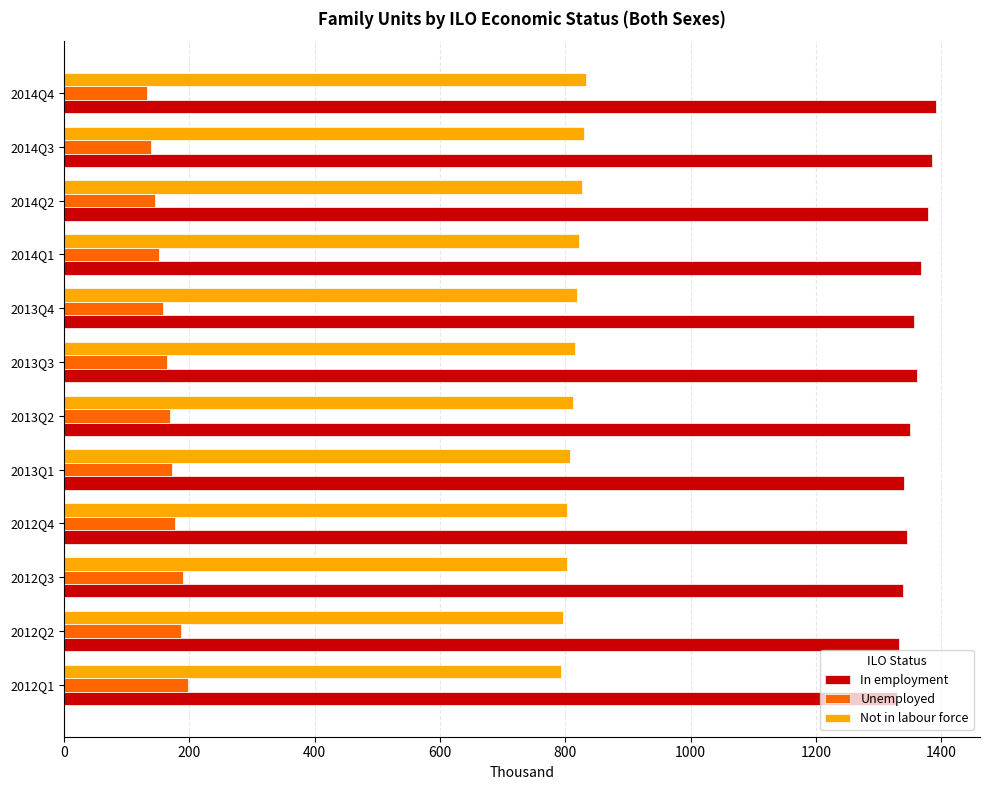

List the series in order of their overall mean, highest first.

In employment, Not in labour force, Unemployed